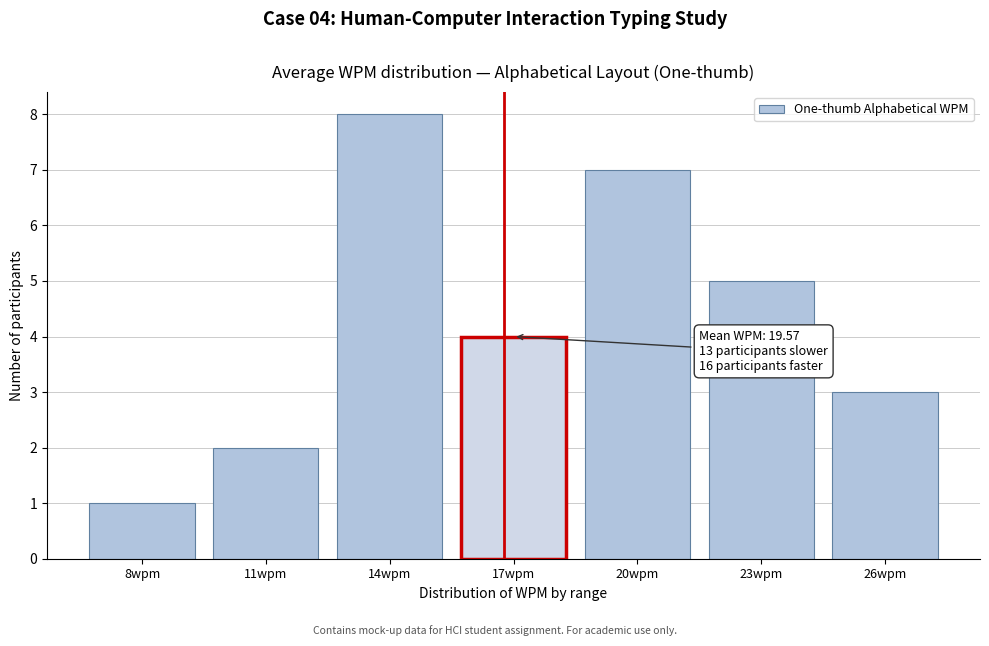

Reading left to right, list all the values displayed in this chart.

1	2	8	4	7	5	3